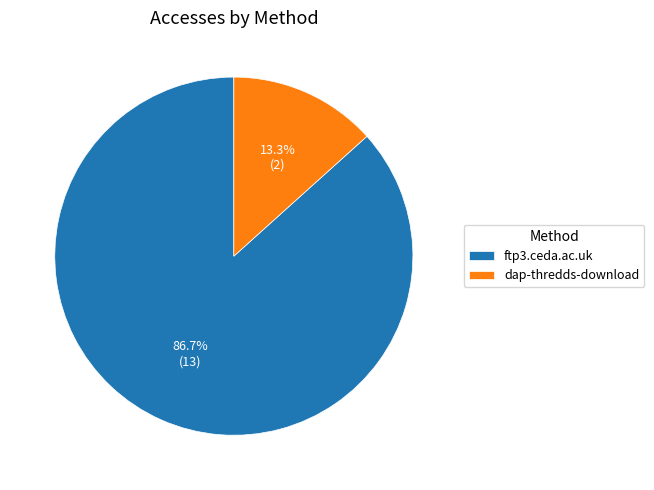

Do dap-thredds-download and ftp3.ceda.ac.uk together represent more than half of the pie?

Yes